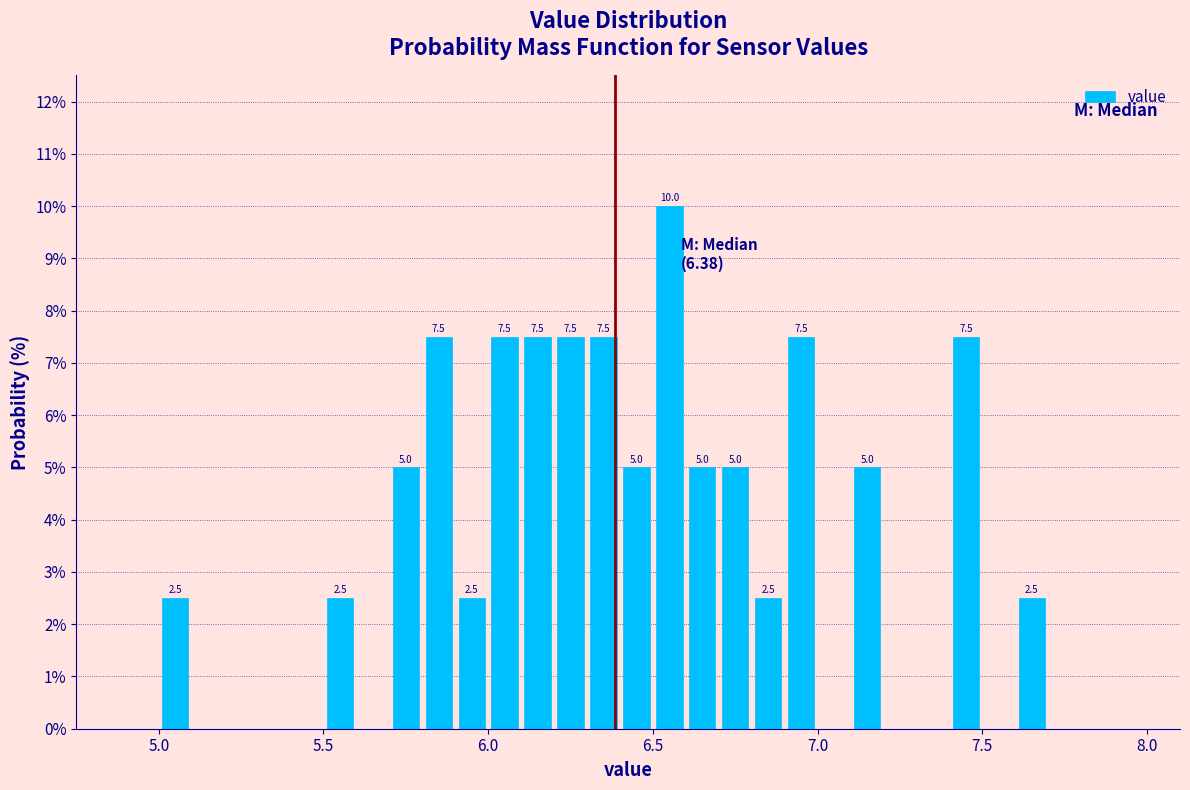

Around what value on the x-axis is the tallest bar? Give the approximate position of its centre, as read against the axis.

6.55